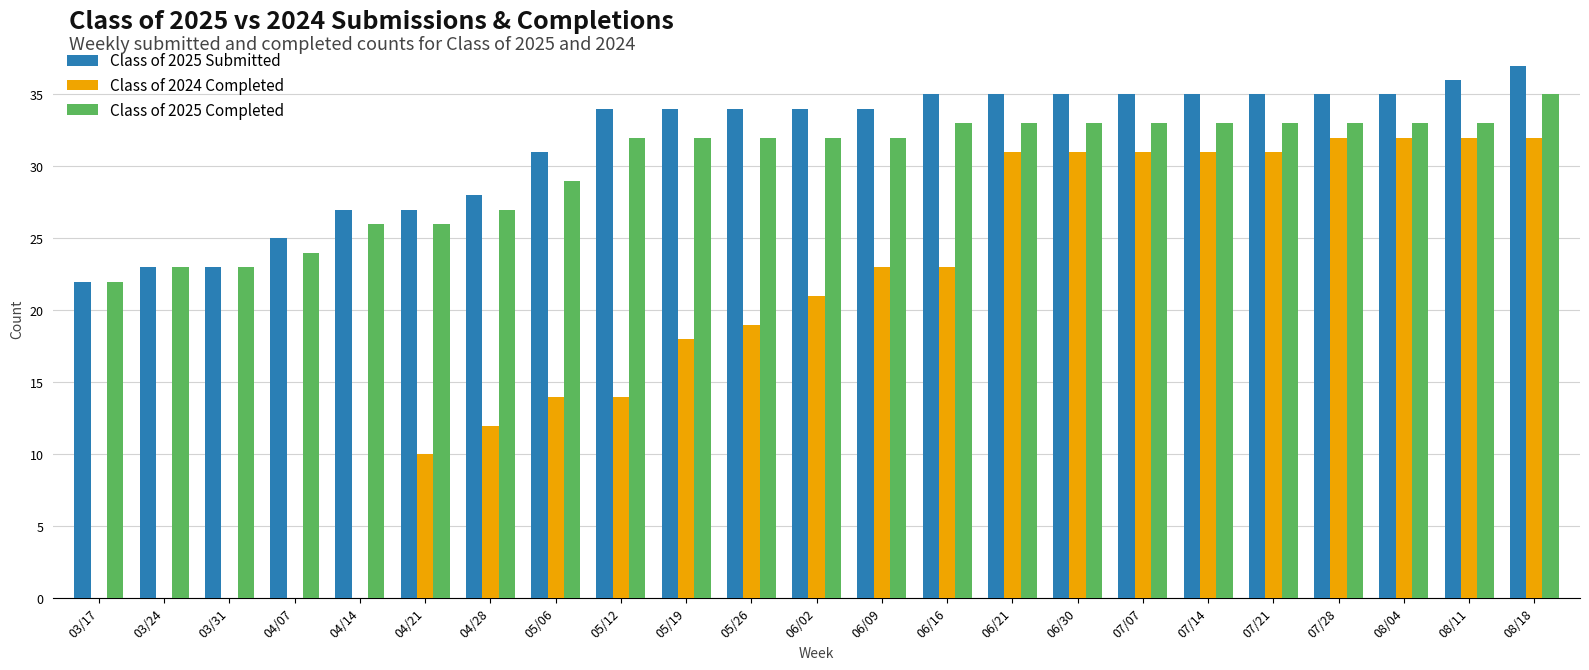

Are the bars horizontal?

No